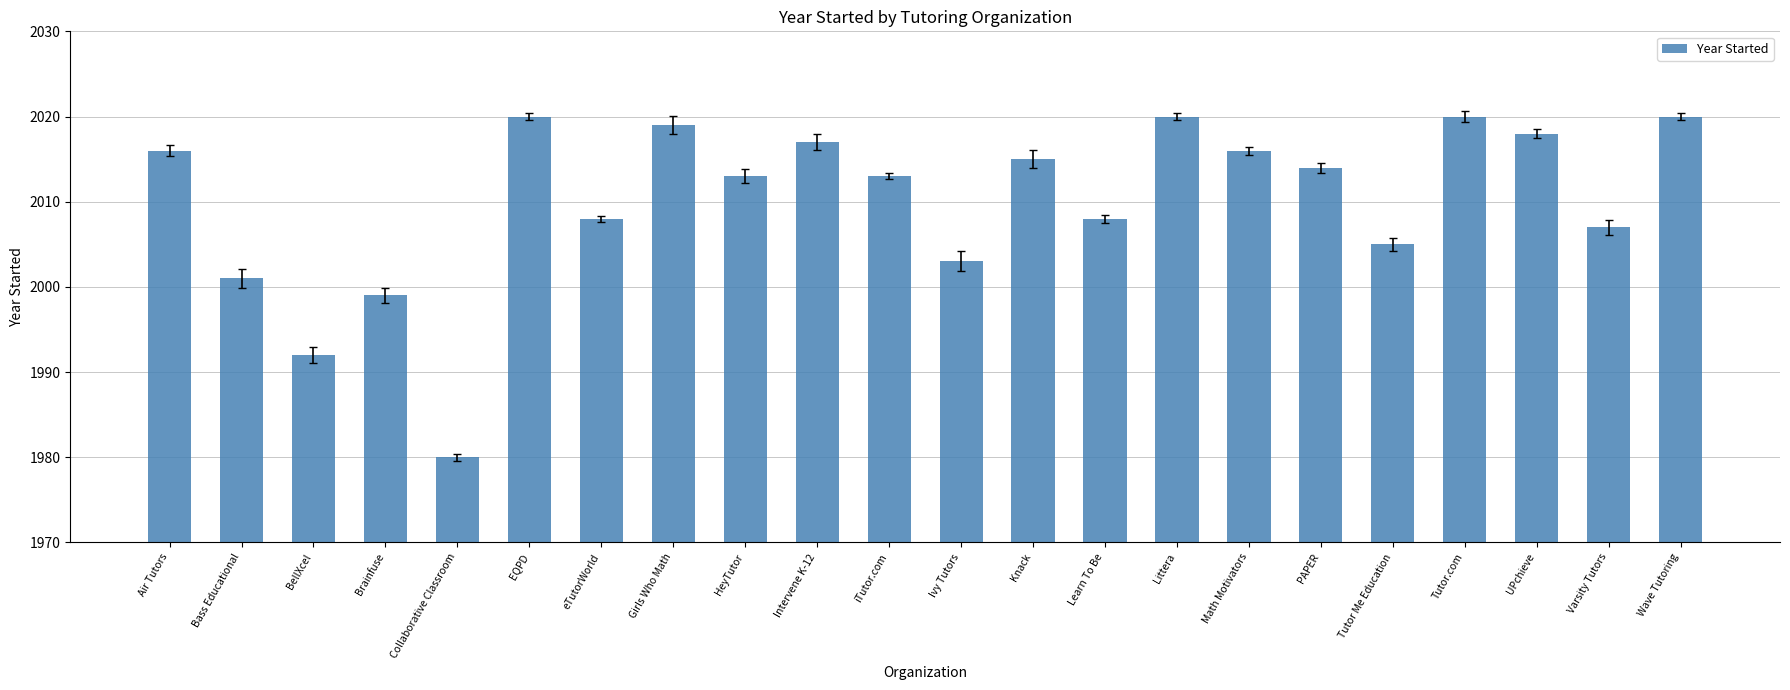

Approximately how many times larger is the value at Knack compared to Ivy Tutors?

1.0